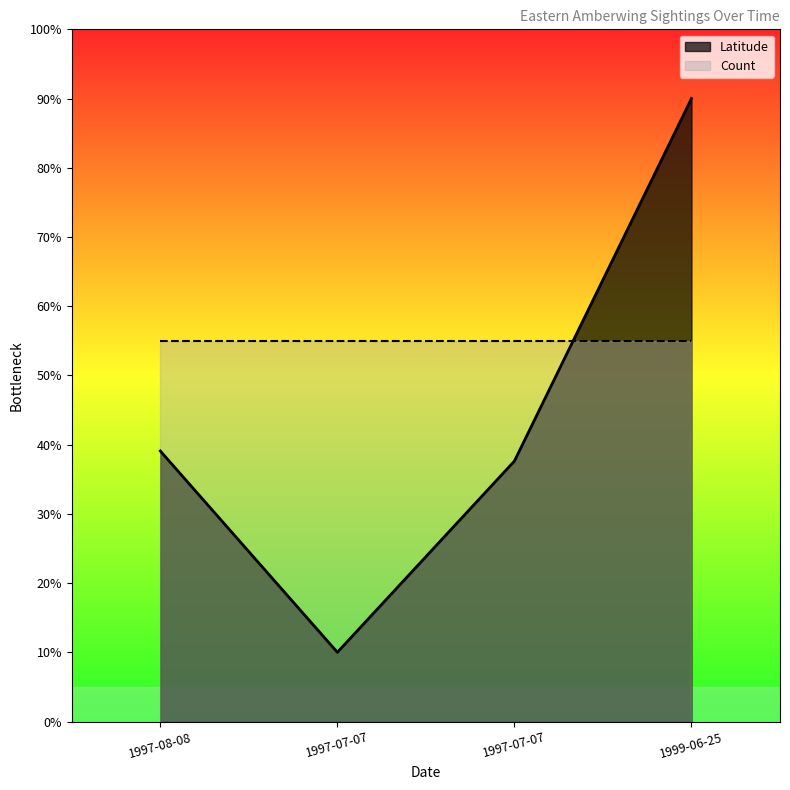

What is the greatest value displayed?

0.9